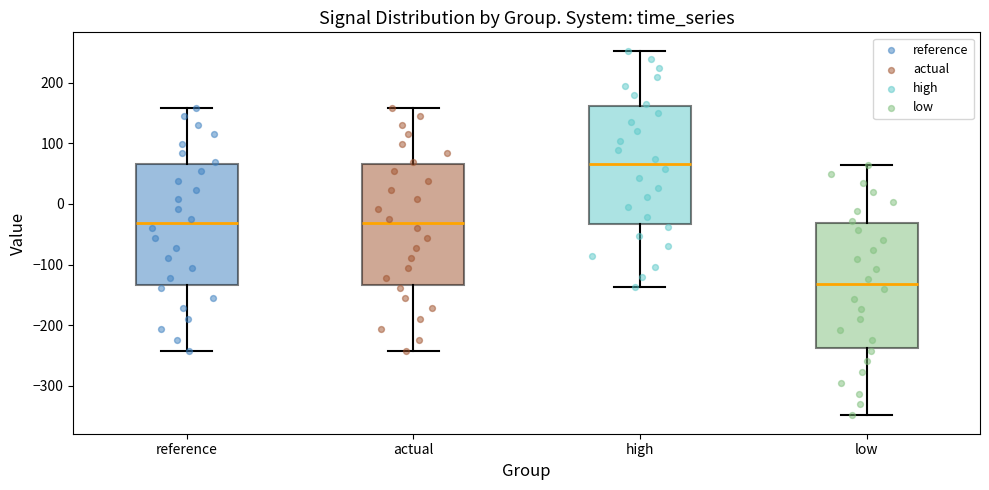

Reading left to right, read every box against the y-axis: the position of its median line, the range the box covers, and the ends of its whiskers. The values are not printed on the chart, so give them approximately, as read against the axis.

reference: median -30, box -130 to 70, whiskers -240 to 160
actual: median -30, box -130 to 70, whiskers -240 to 160
high: median 70, box -30 to 160, whiskers -140 to 250
low: median -130, box -240 to -30, whiskers -350 to 60